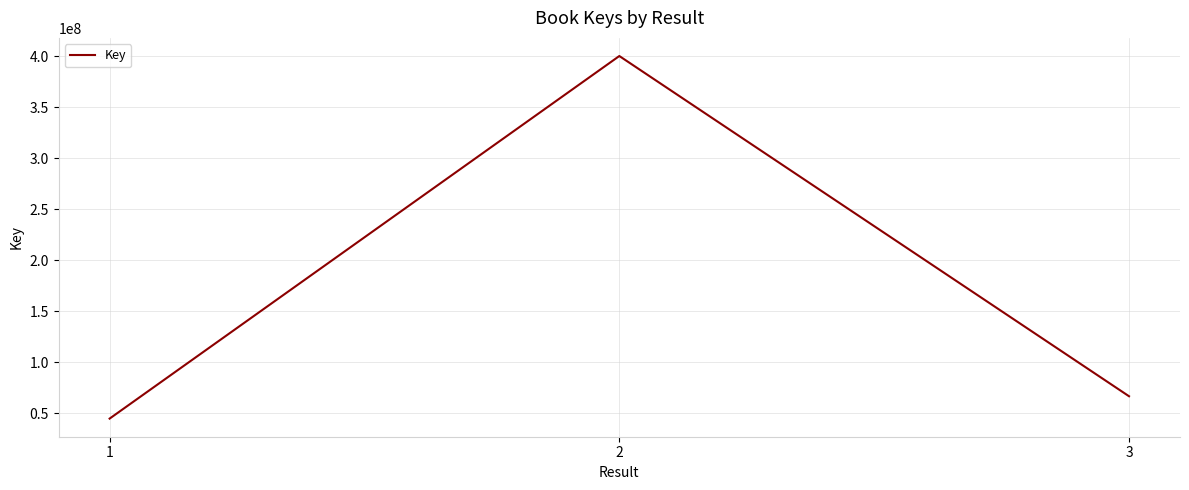

What is the average value?

170462885